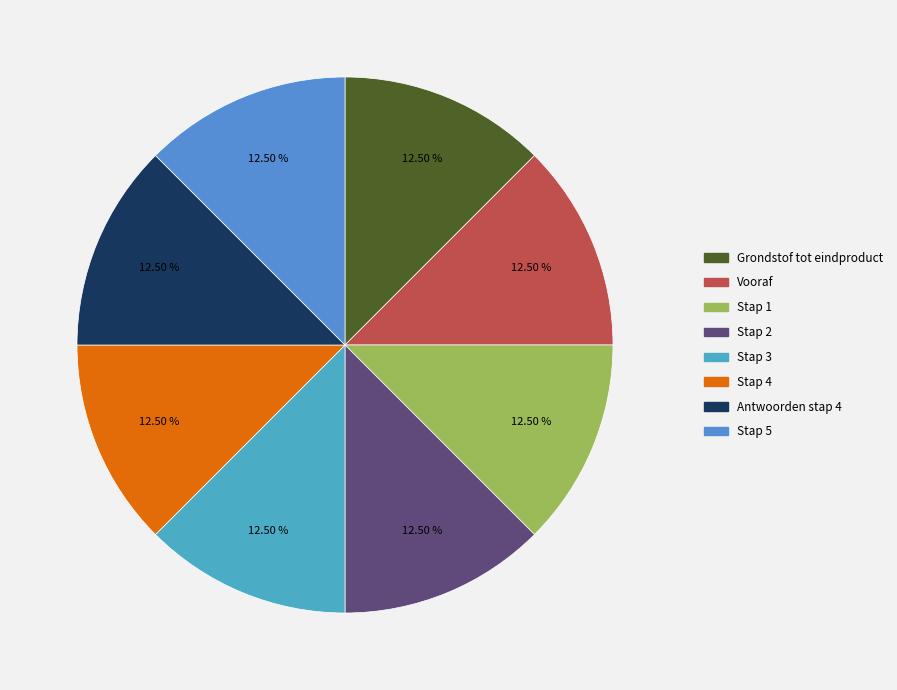

What portion of the pie excludes Vooraf?

87.5%